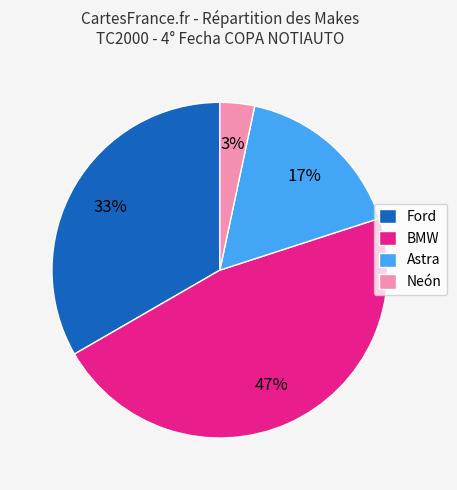

To the nearest percent, what is the average slice percentage?

25%